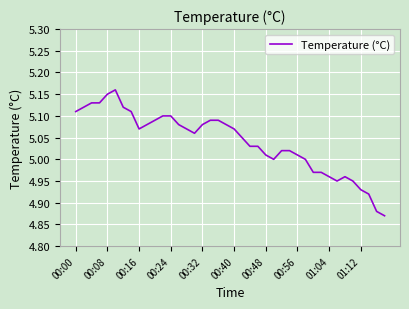

What is the difference between the maximum and minimum values?

0.3